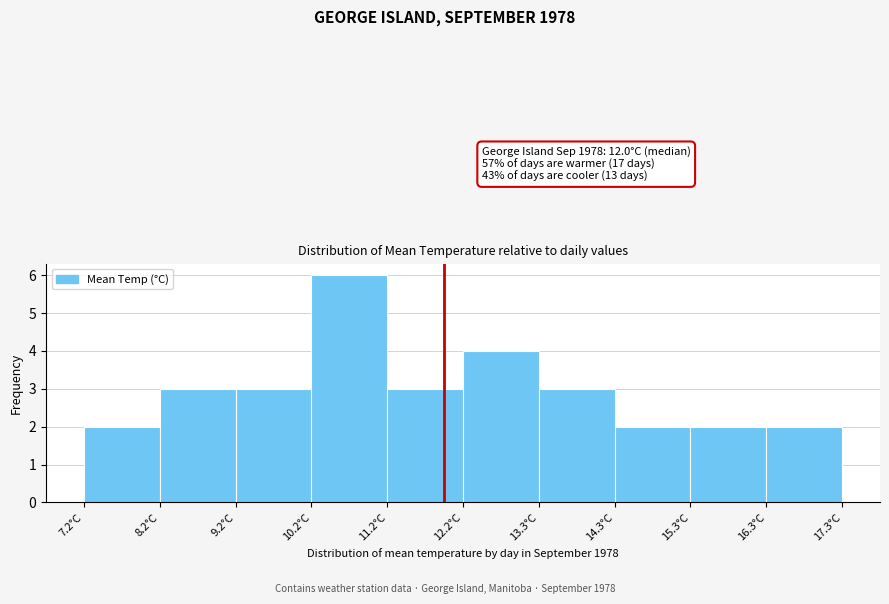

Over which range of the x-axis is the bar tallest?

10.2 to 11.2